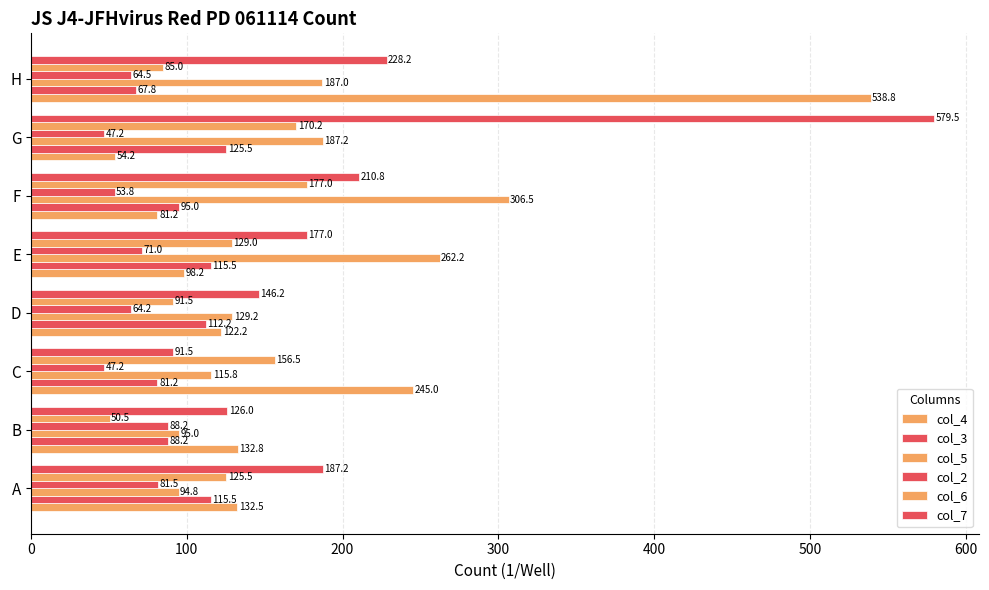

How many values in the col_3 series are below 112?

4